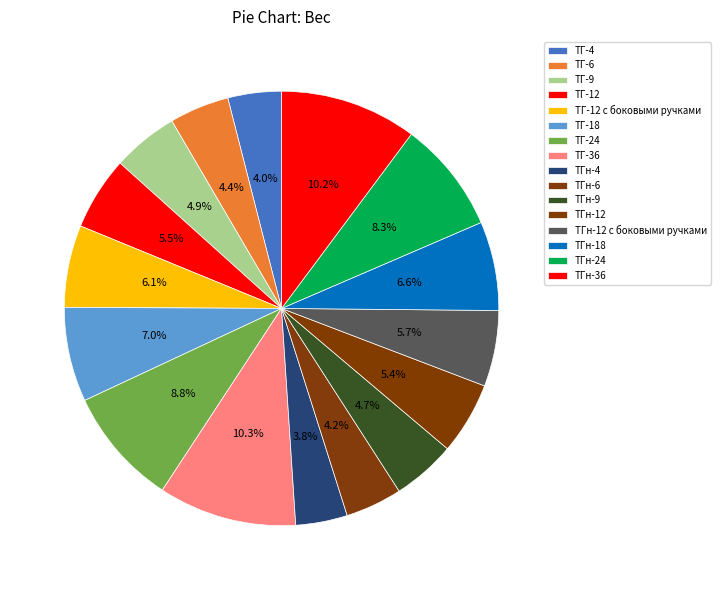

To the nearest percent, what is the difference between the ТГ-9 and ТГн-36 slice percentages?

5%